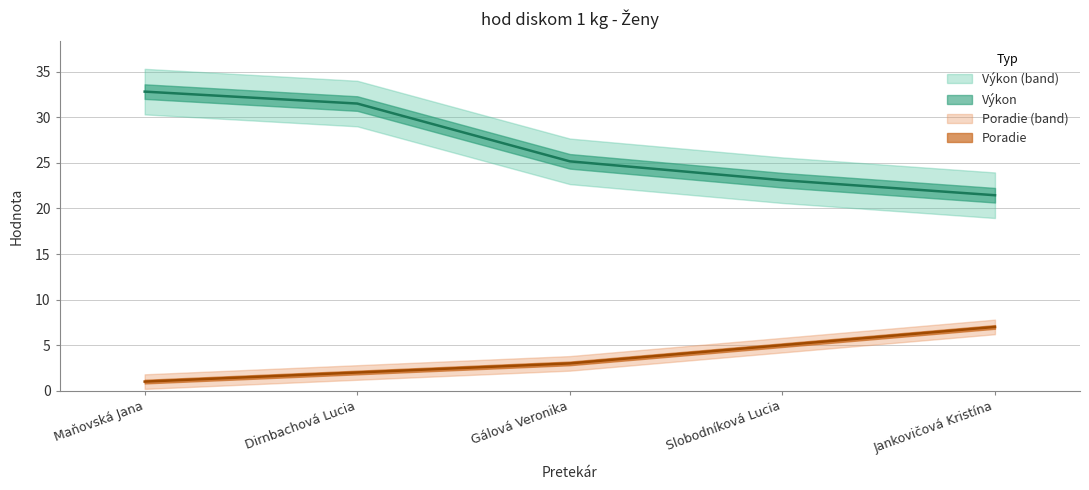

What is the lowest value of the Výkon series?

21.4